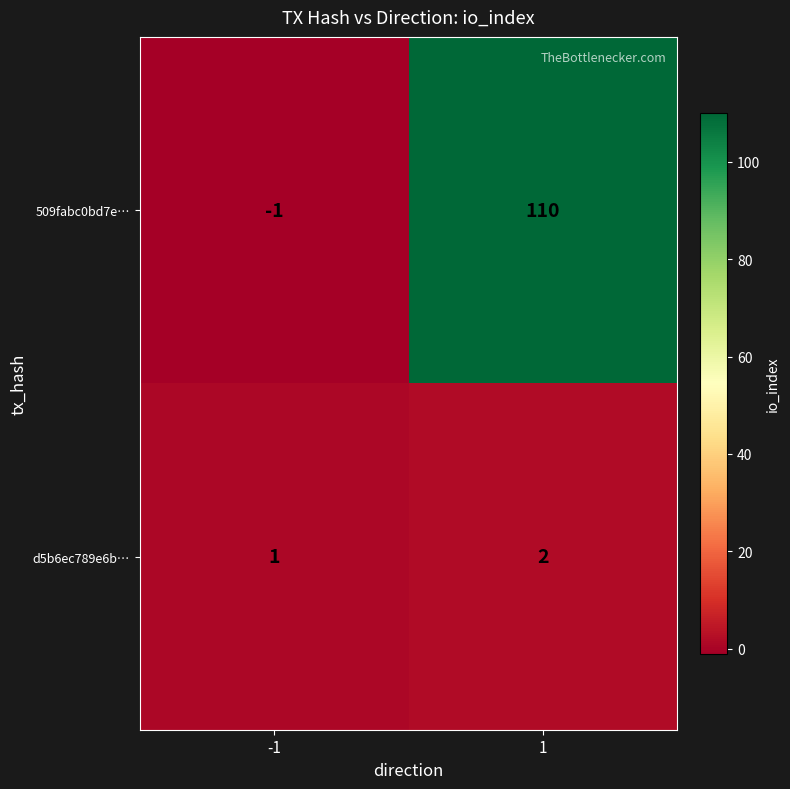

Reading left to right, what are all the values shown in this chart?

509fabc0bd7e…: -1=-1	1=110
d5b6ec789e6b…: -1=1	1=2